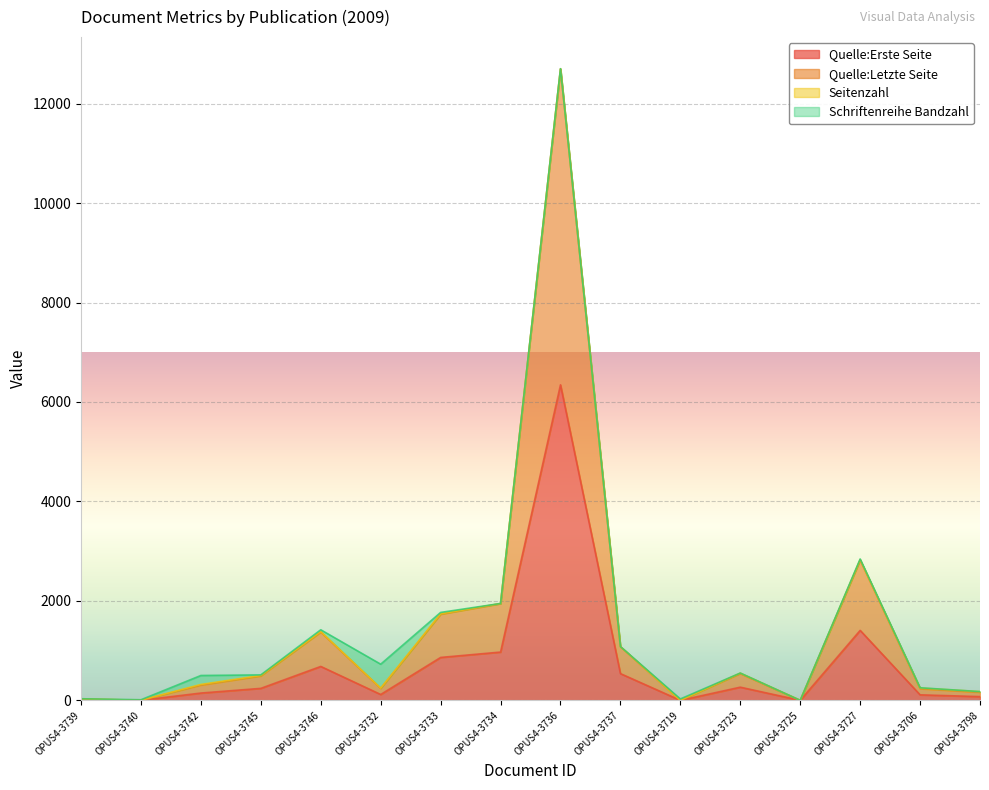

What is the spread (max minus min) of values at OPUS4-3740?

1